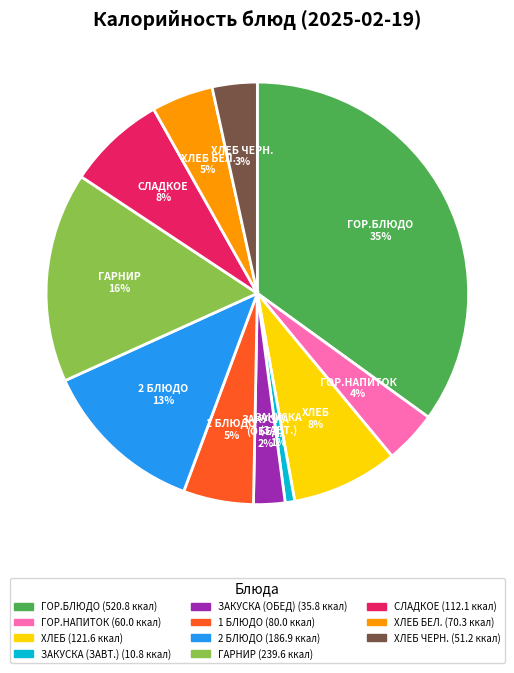

Does any single category account for the majority?

No